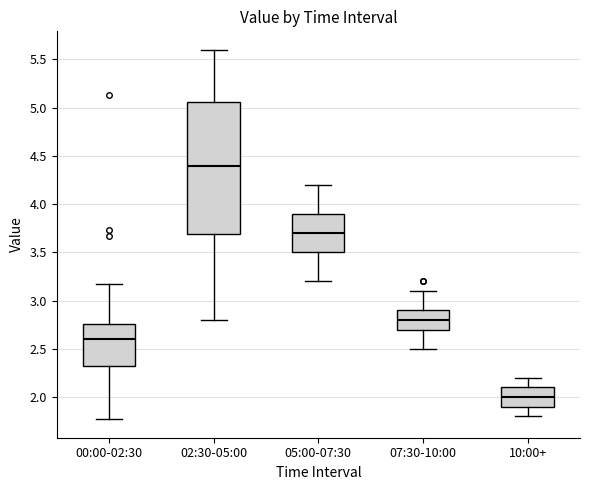

Comparing the boxes themselves (not the whiskers), which one is the tallest?

02:30-05:00